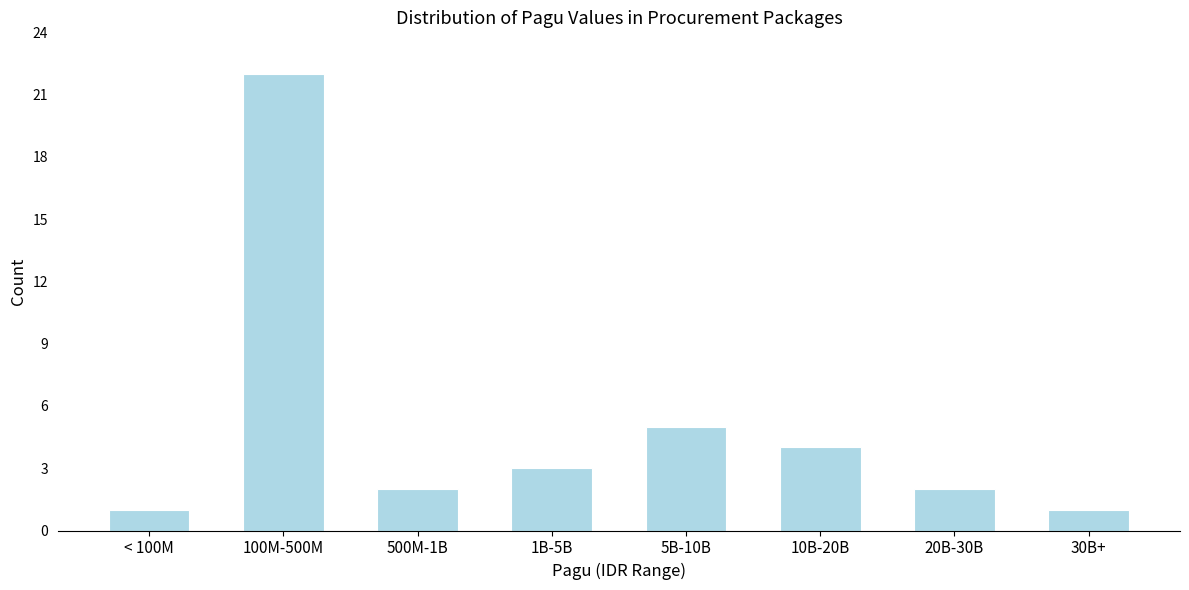

Reading left to right, transcribe all the data shown in this chart.

< 100M=1	100M-500M=22	500M-1B=2	1B-5B=3	5B-10B=5	10B-20B=4	20B-30B=2	30B+=1